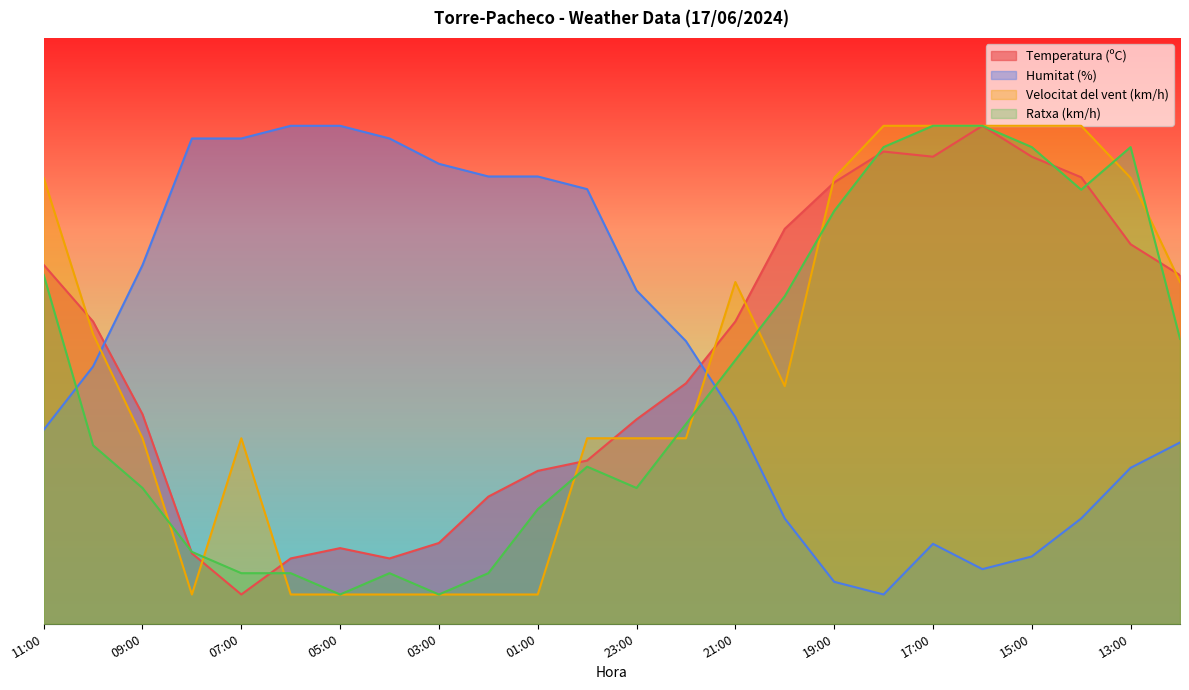

At which category does the chart reach its minimum across all series?

07:00